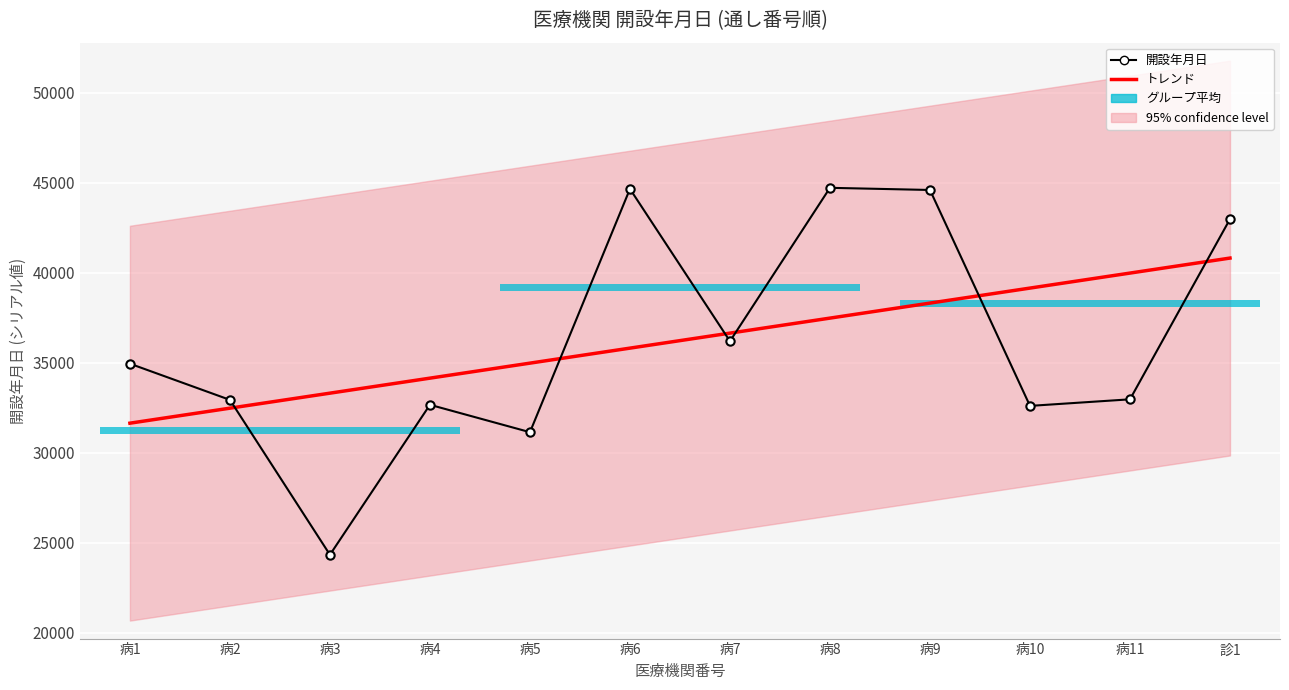

At which label does 開設年月日 reach its minimum?

病3